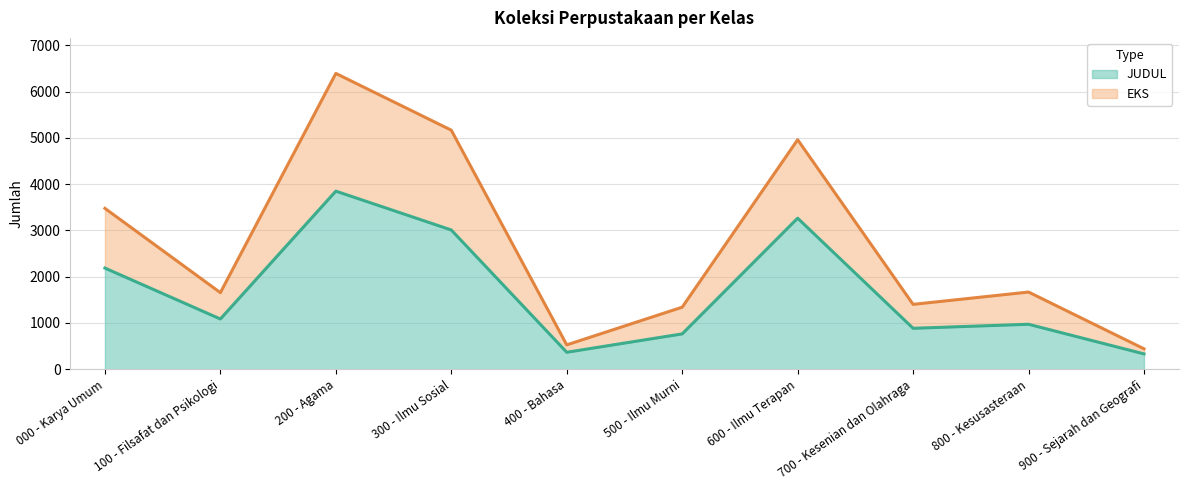

What position from the right is 800 - Kesusasteraan?

2